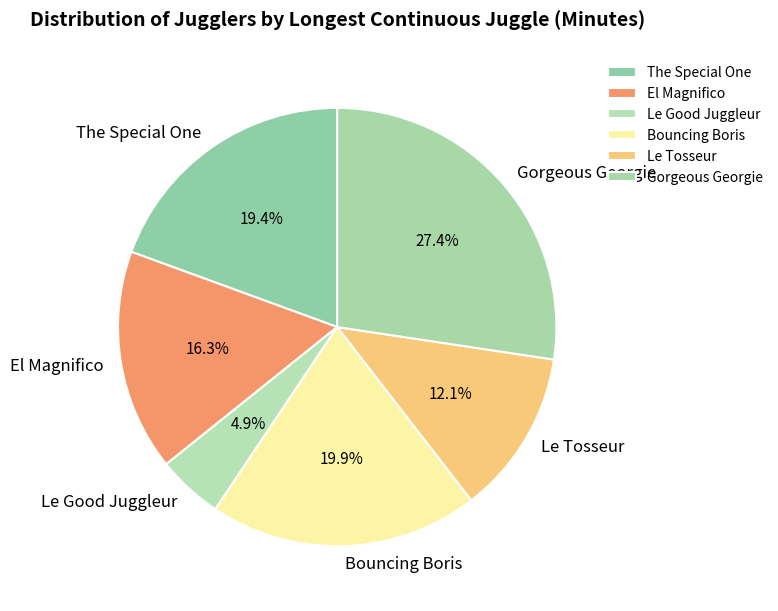

To the nearest percent, what portion does The Special One represent?

19%